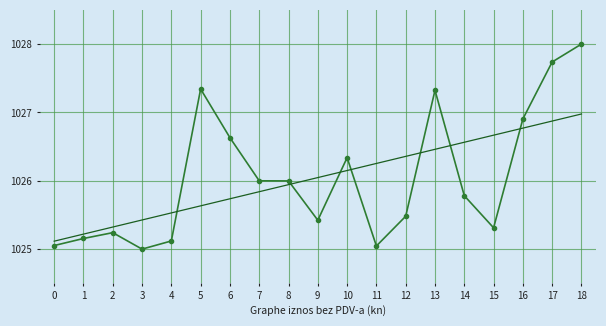

What is the total value across all series at 5?

2053.0